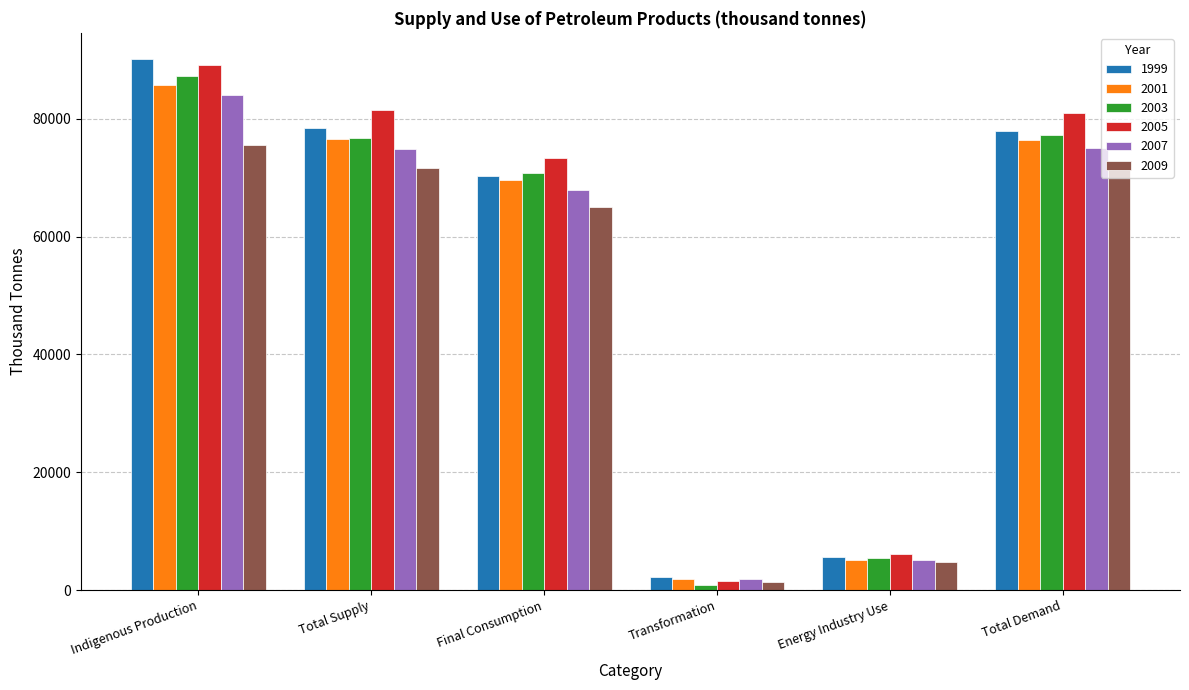

How many bars are there in total?

36